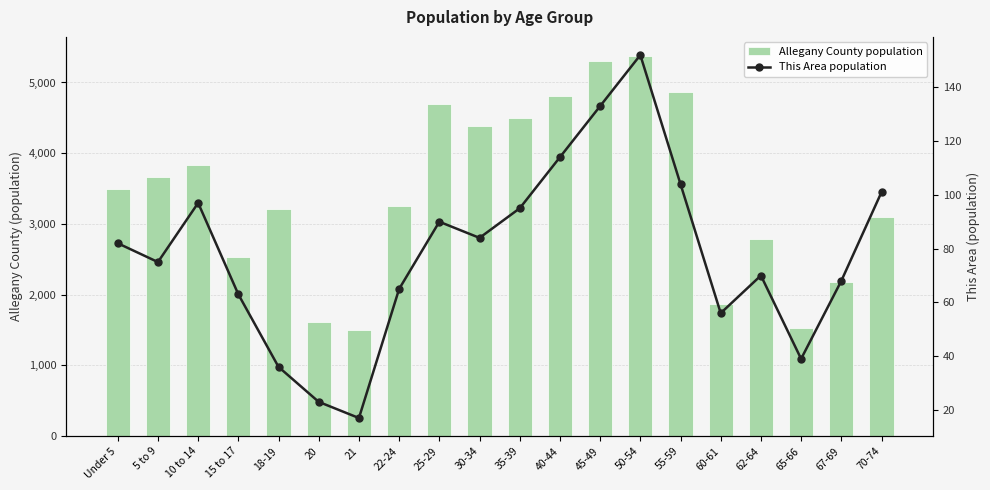

Reading left to right, list all the values displayed in this chart.

Allegany County population: 3496	3661	3828	2534	3208	1621	1504	3260	4691	4380	4492	4808	5301	5376	4869	1867	2789	1527	2179	3100
This Area population: 82	75	97	63	36	23	17	65	90	84	95	114	133	152	104	56	70	39	68	101